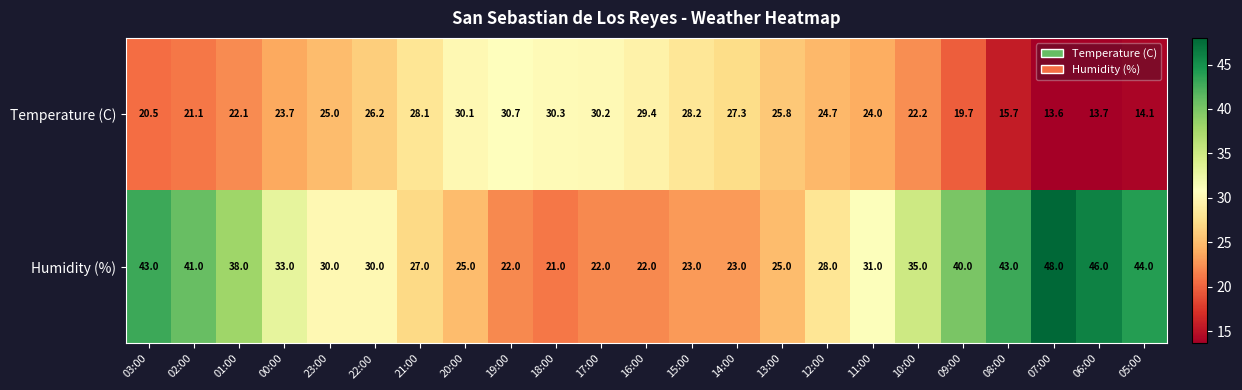

At which label is Temperature (C) closest to 22?

01:00